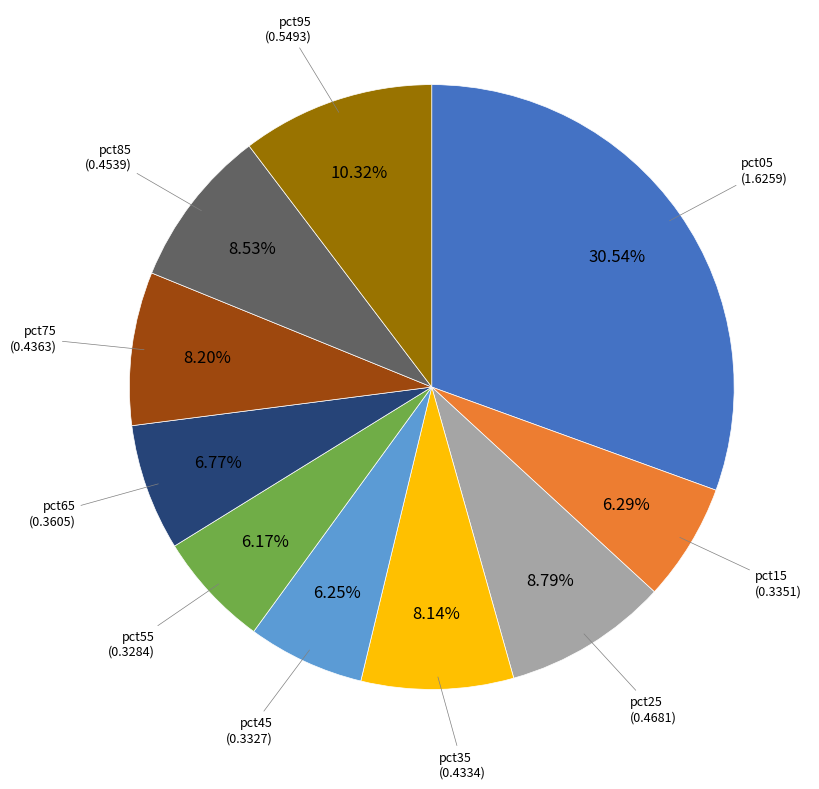

To the nearest percent, what is the difference between the largest and smallest slice percentages?

24%